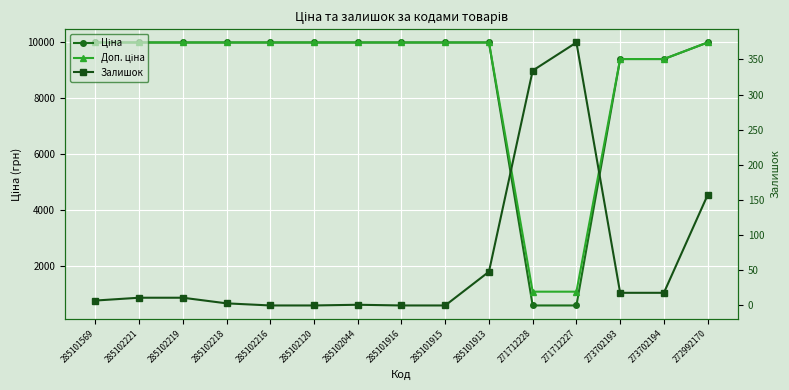

Reading left to right, transcribe all the data shown in this chart.

Ціна: 285101569=9975.0	285102221=9975.0	285102219=9975.0	285102218=9975.0	285102216=9975.0	285102120=9975.0	285102044=9975.0	285101916=9975.0	285101915=9975.0	285101913=9975.0	271712228=589.9	271712227=589.9	273702193=9384.0	273702194=9384.0	272992170=9975.0
Доп. ціна: 285101569=9975.0	285102221=9975.0	285102219=9975.0	285102218=9975.0	285102216=9975.0	285102120=9975.0	285102044=9975.0	285101916=9975.0	285101915=9975.0	285101913=9975.0	271712228=1081.7	271712227=1081.7	273702193=9384.0	273702194=9384.0	272992170=9975.0
Залишок: 285101569=7.0	285102221=11.0	285102219=11.0	285102218=3.0	285102216=0.0	285102120=0.0	285102044=1.0	285101916=0.0	285101915=0.0	285101913=48.0	271712228=334.0	271712227=374.0	273702193=18.0	273702194=18.0	272992170=157.0